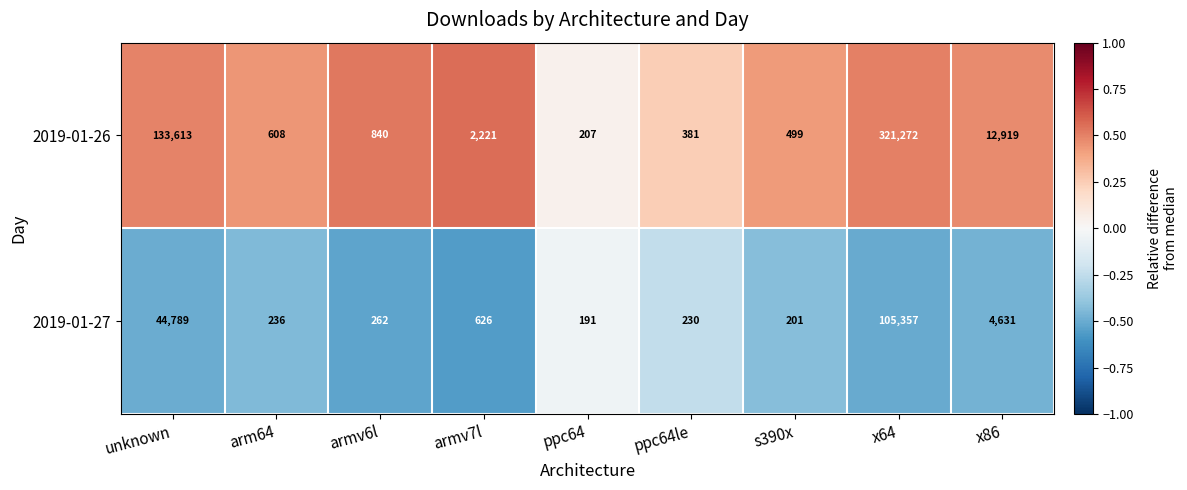

Reading left to right, transcribe all the data shown in this chart.

2019-01-26: unknown=133613	arm64=608	armv6l=840	armv7l=2221	ppc64=207	ppc64le=381	s390x=499	x64=321272	x86=12919
2019-01-27: unknown=44789	arm64=236	armv6l=262	armv7l=626	ppc64=191	ppc64le=230	s390x=201	x64=105357	x86=4631